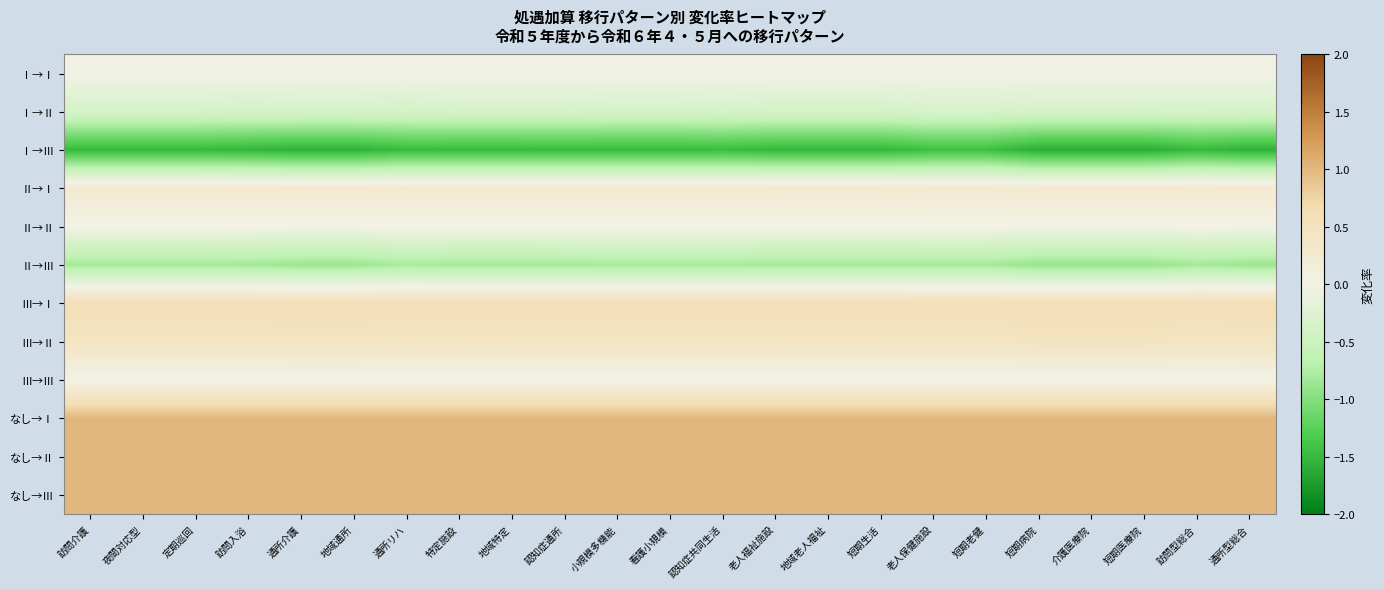

At 老人福祉施設, list the series in order from largest to smallest.

なし→Ⅰ, なし→Ⅱ, なし→Ⅲ, Ⅲ→Ⅰ, Ⅲ→Ⅱ, Ⅱ→Ⅰ, Ⅰ→Ⅰ, Ⅱ→Ⅱ, Ⅲ→Ⅲ, Ⅰ→Ⅱ, Ⅱ→Ⅲ, Ⅰ→Ⅲ